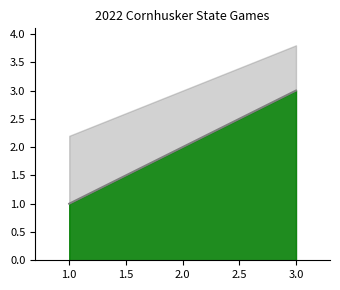

What is the sum of all values?

6